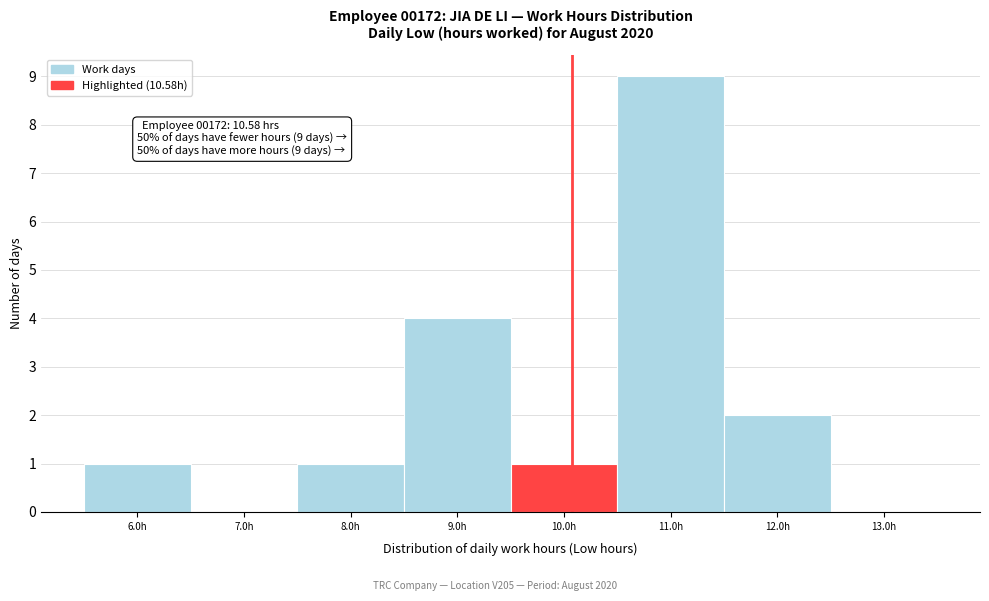

Reading right to left, list all the values displayed in this chart.

13.0h=0	12.0h=2	11.0h=9	10.0h=1	9.0h=4	8.0h=1	7.0h=0	6.0h=1